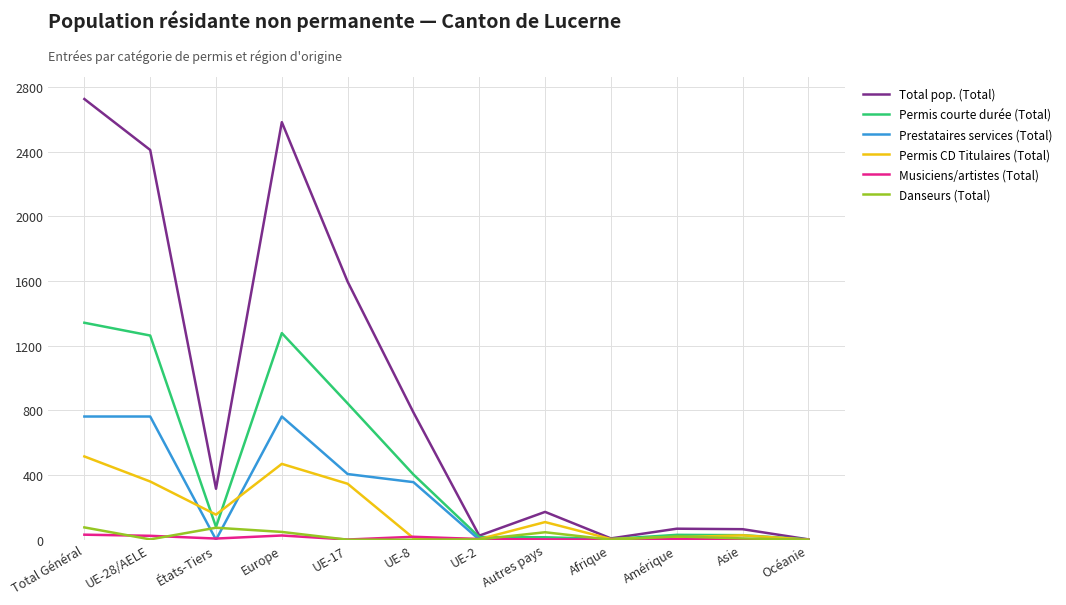

What is the highest value of the Permis CD Titulaires (Total) series?

515